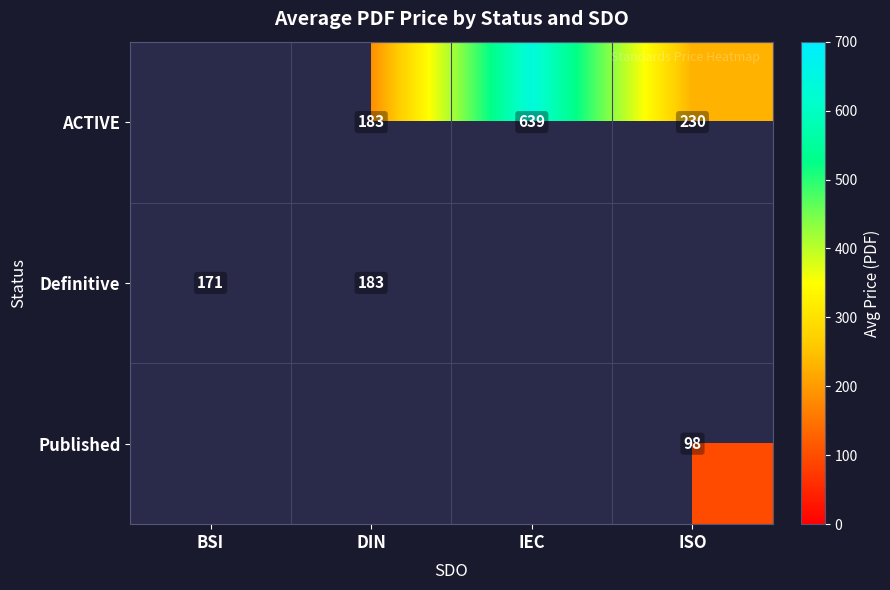

Between IEC and ISO, which series saw the biggest shift?

ACTIVE